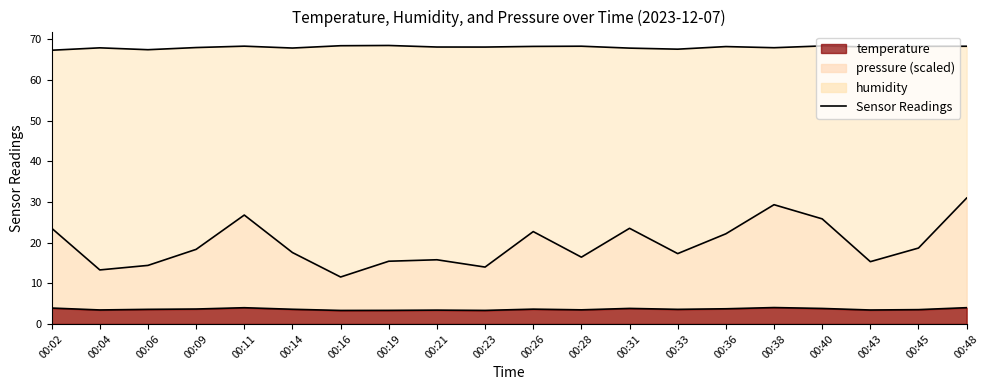

Reading left to right, what are all the values shown in this chart?

temperature: 3.9	3.4	3.6	3.7	4.0	3.6	3.3	3.3	3.4	3.3	3.6	3.5	3.8	3.6	3.7	4.0	3.8	3.4	3.5	4.0
humidity: 67.3	67.9	67.5	68.0	68.3	67.9	68.4	68.5	68.1	68.1	68.3	68.3	67.8	67.6	68.2	68.0	68.4	68.1	68.3	68.3
pressure: 23.6	13.3	14.4	18.3	26.8	17.6	11.5	15.4	15.8	14.0	22.7	16.4	23.5	17.3	22.2	29.3	25.8	15.3	18.7	31.0